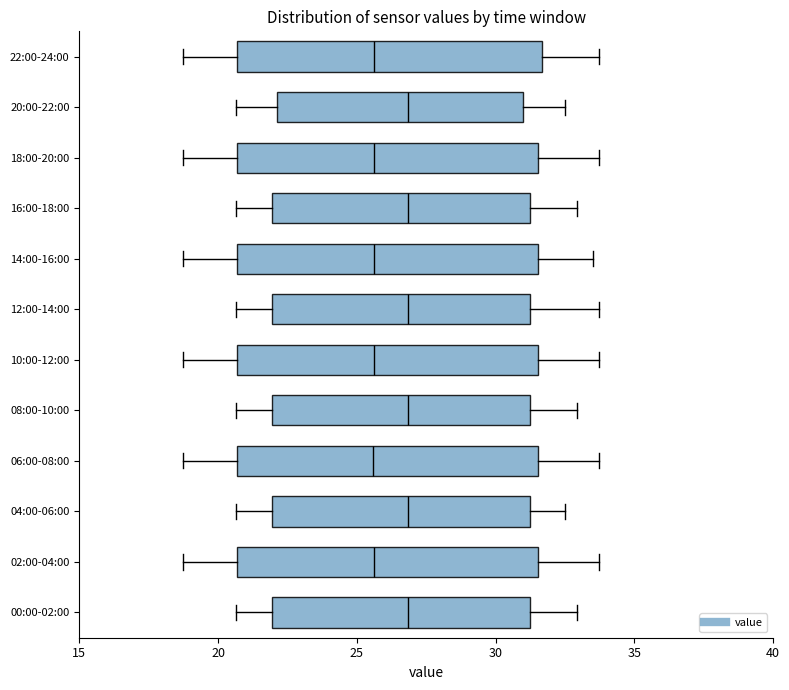

Reading bottom to top, read every box against the x-axis: the position of its median line, the range the box covers, and the ends of its whiskers. The values are not printed on the chart, so give them approximately, as read against the axis.

00:00-02:00: median 27.0, box 22.0 to 31.0, whiskers 20.5 to 33.0
02:00-04:00: median 25.5, box 20.5 to 31.5, whiskers 18.5 to 33.5
04:00-06:00: median 27.0, box 22.0 to 31.0, whiskers 20.5 to 32.5
06:00-08:00: median 25.5, box 20.5 to 31.5, whiskers 18.5 to 33.5
08:00-10:00: median 27.0, box 22.0 to 31.0, whiskers 20.5 to 33.0
10:00-12:00: median 25.5, box 20.5 to 31.5, whiskers 18.5 to 33.5
12:00-14:00: median 27.0, box 22.0 to 31.0, whiskers 20.5 to 33.5
14:00-16:00: median 25.5, box 20.5 to 31.5, whiskers 18.5 to 33.5
16:00-18:00: median 27.0, box 22.0 to 31.0, whiskers 20.5 to 33.0
18:00-20:00: median 25.5, box 20.5 to 31.5, whiskers 18.5 to 33.5
20:00-22:00: median 27.0, box 22.0 to 31.0, whiskers 20.5 to 32.5
22:00-24:00: median 25.5, box 20.5 to 31.5, whiskers 18.5 to 33.5